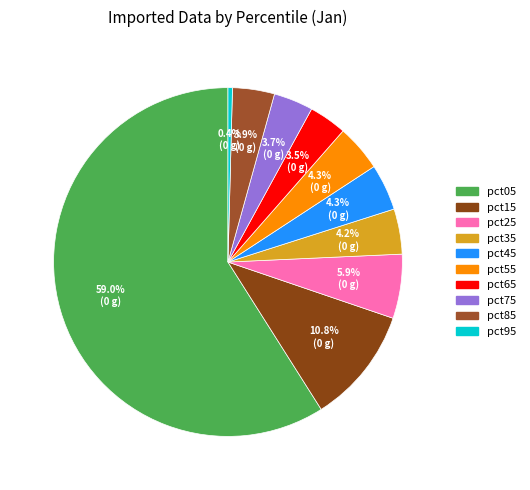

Count the number of slices in the pie.

10